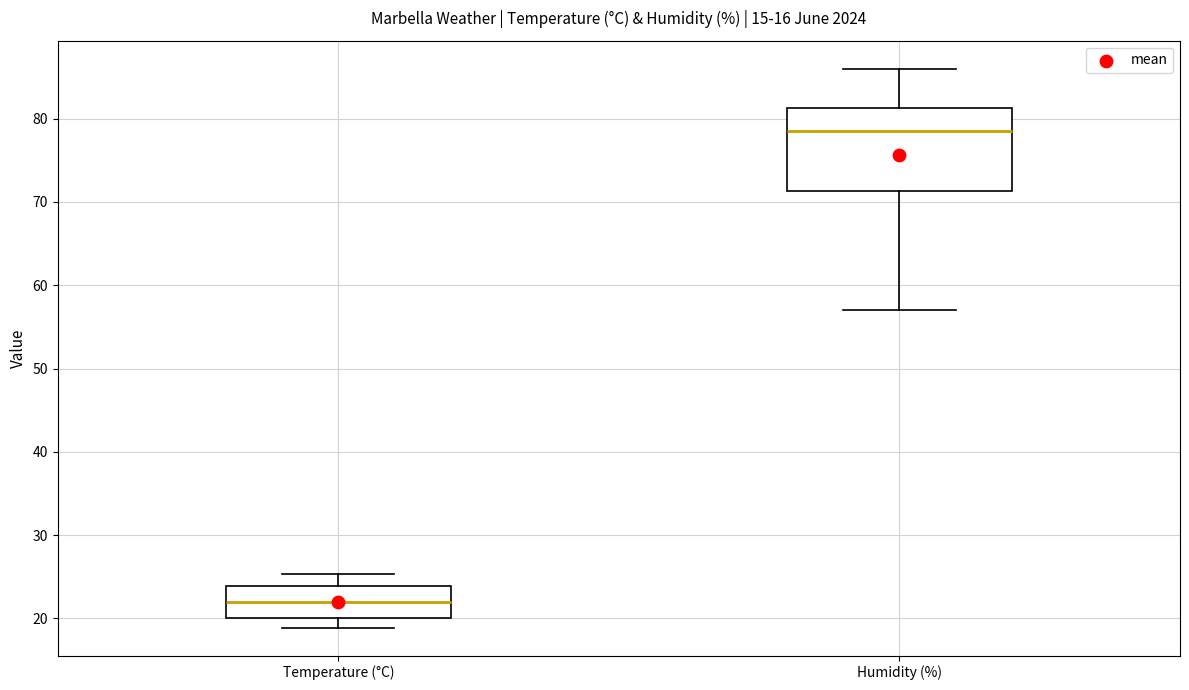

Comparing the boxes themselves (not the whiskers), which one is the tallest?

Humidity (%)